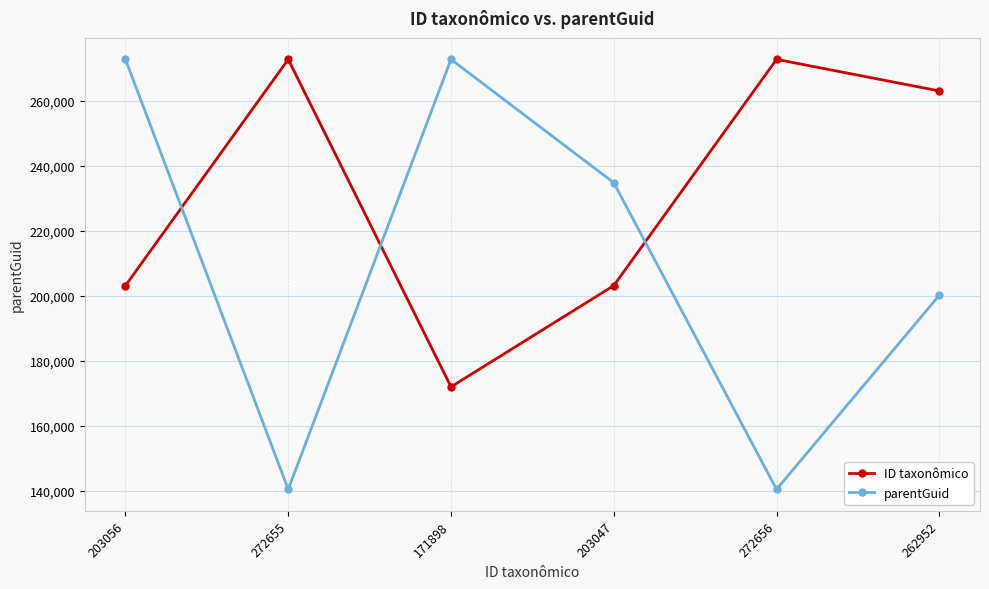

Count the number of categories in the chart.

6